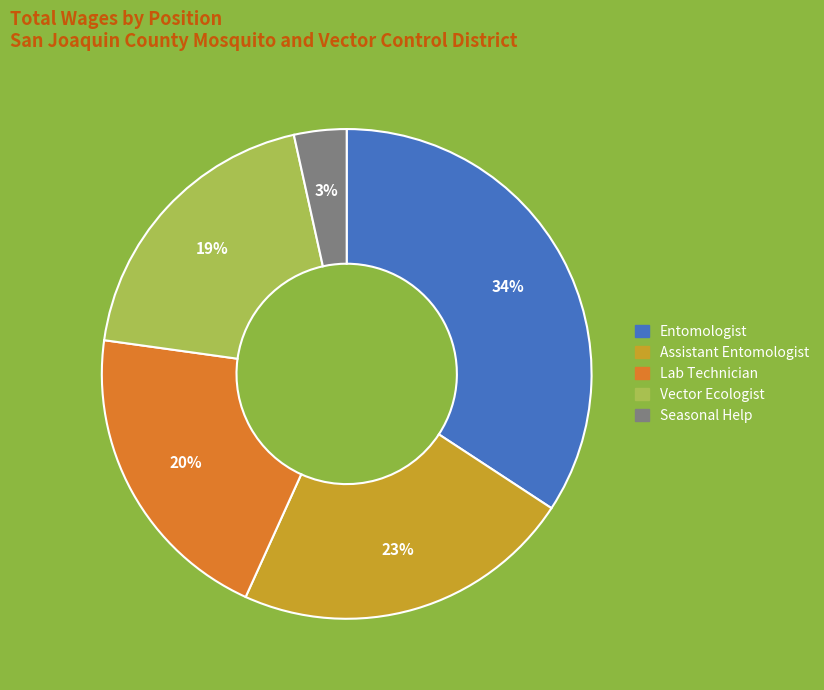

Which has a higher value, Vector Ecologist or Seasonal Help?

Vector Ecologist